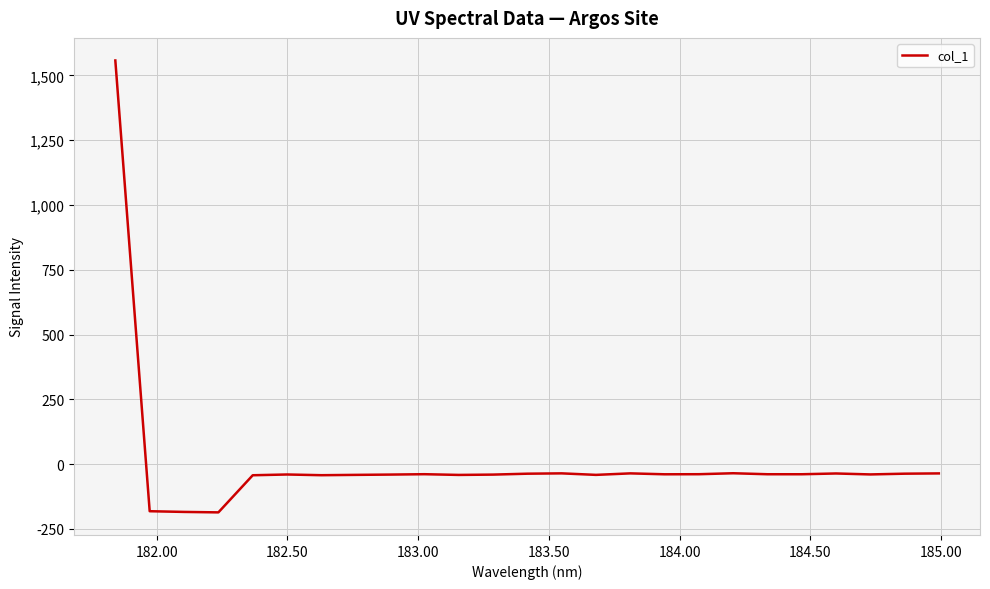

What is the difference between the maximum and minimum values?

1744.0